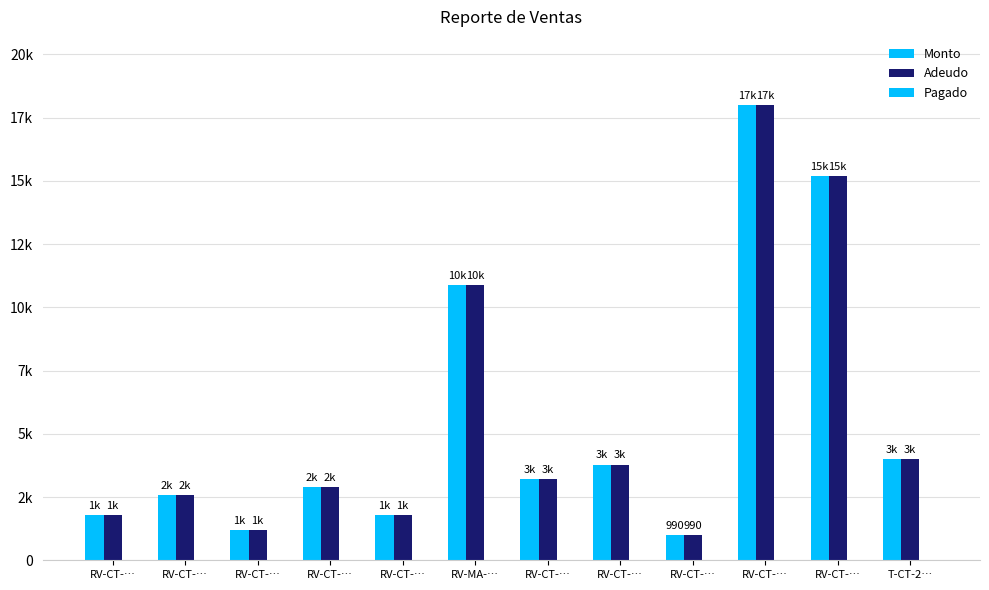

What is the greatest value displayed?

17990